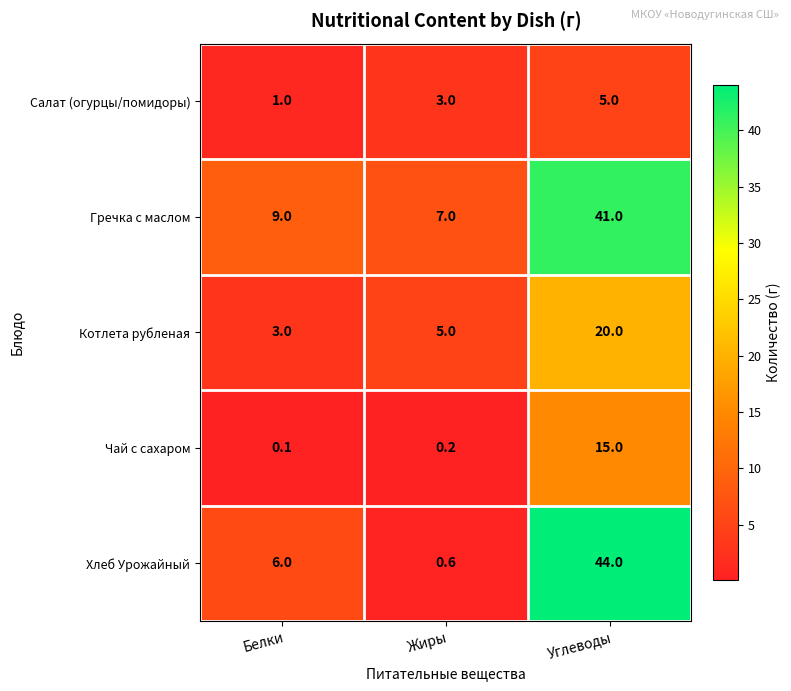

Where is Гречка с маслом nearest to the value 24?

Белки